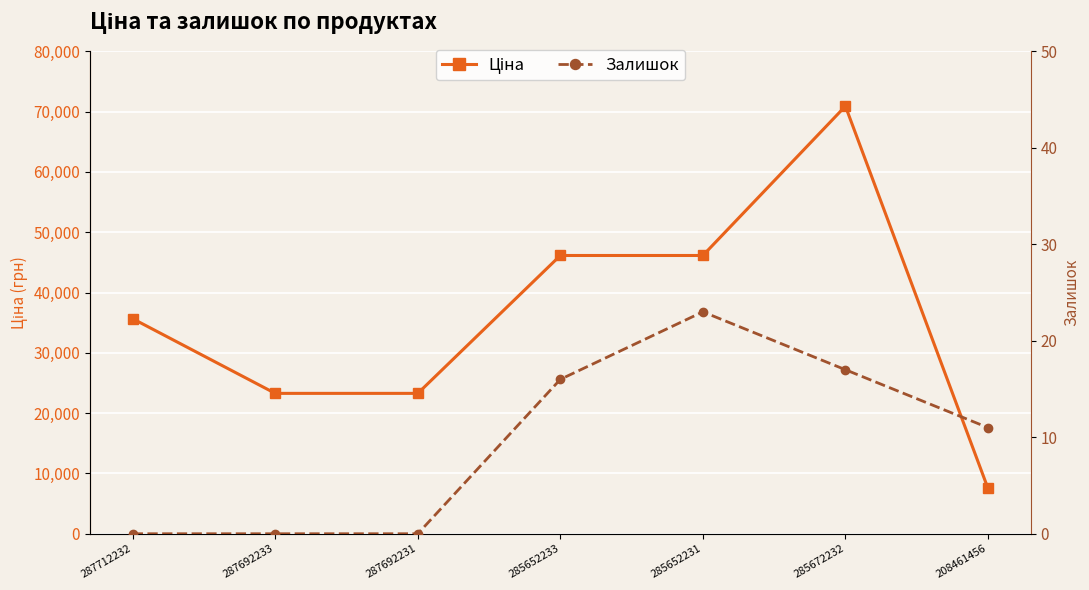

Which series changed the most between 287712232 and 208461456?

Ціна